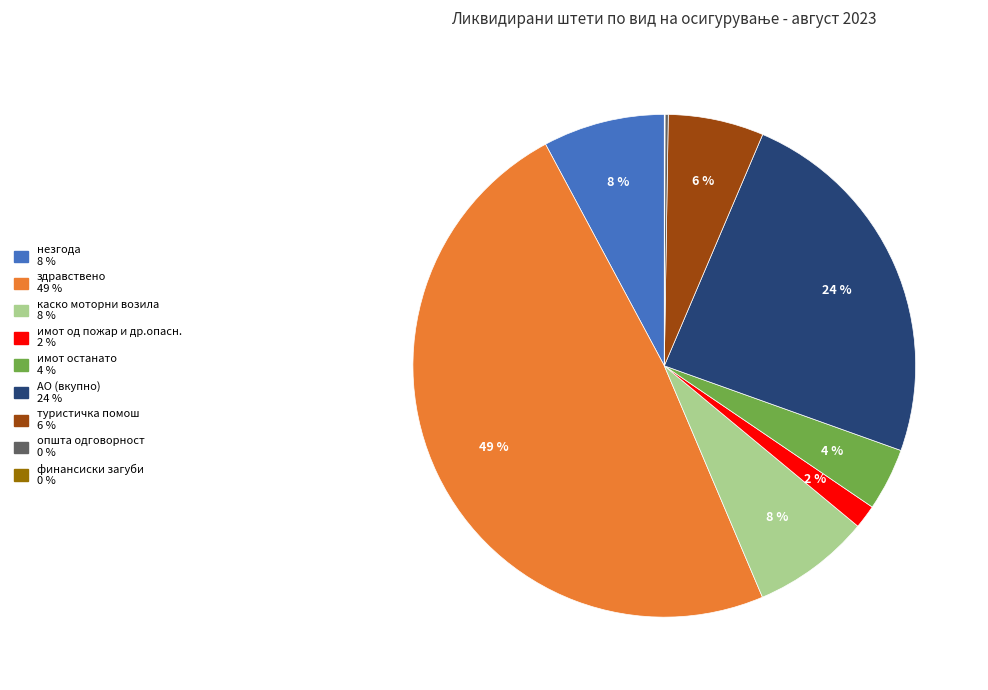

What percentage is the имот од пожар и др.опасн. slice, to the nearest percent?

2%